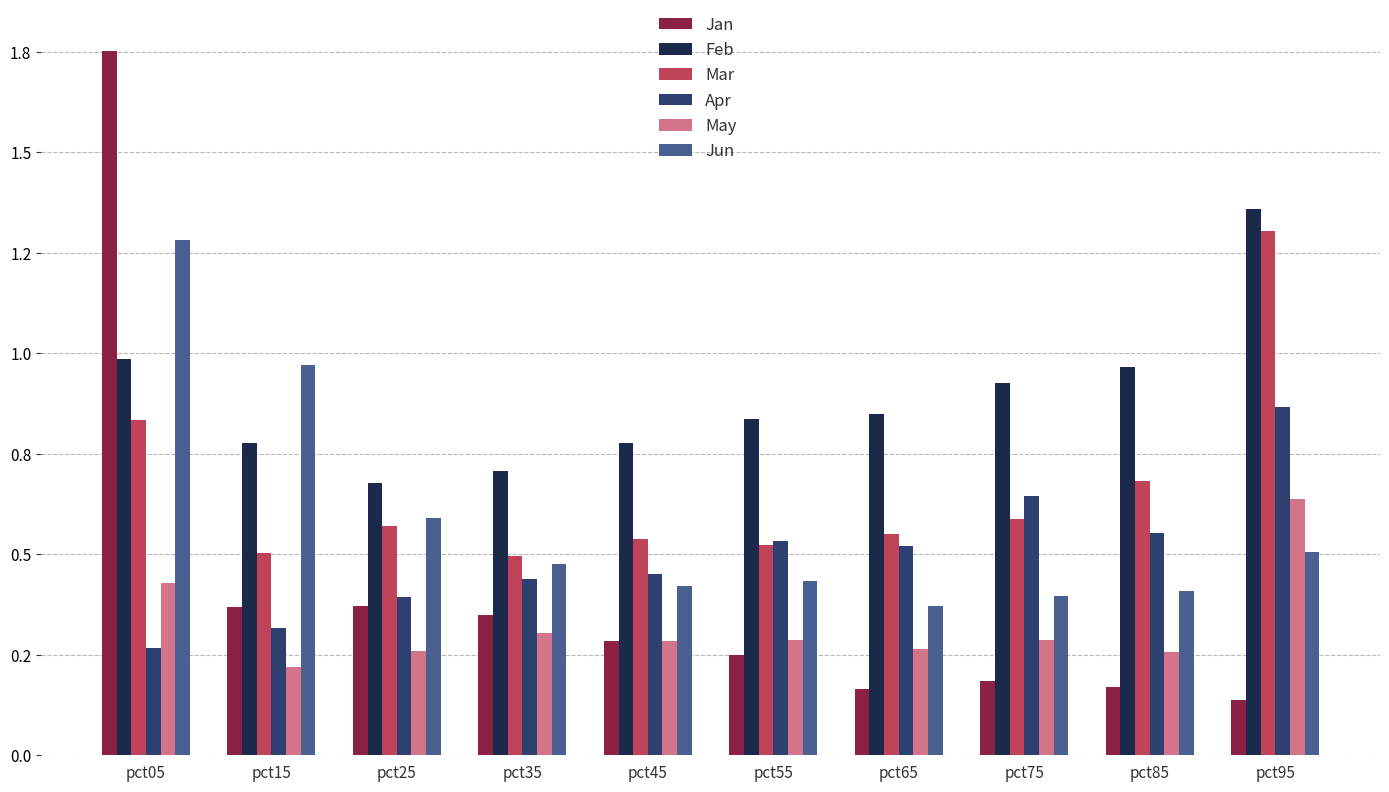

What are all the series names shown in the legend?

Jan, Feb, Mar, Apr, May, Jun